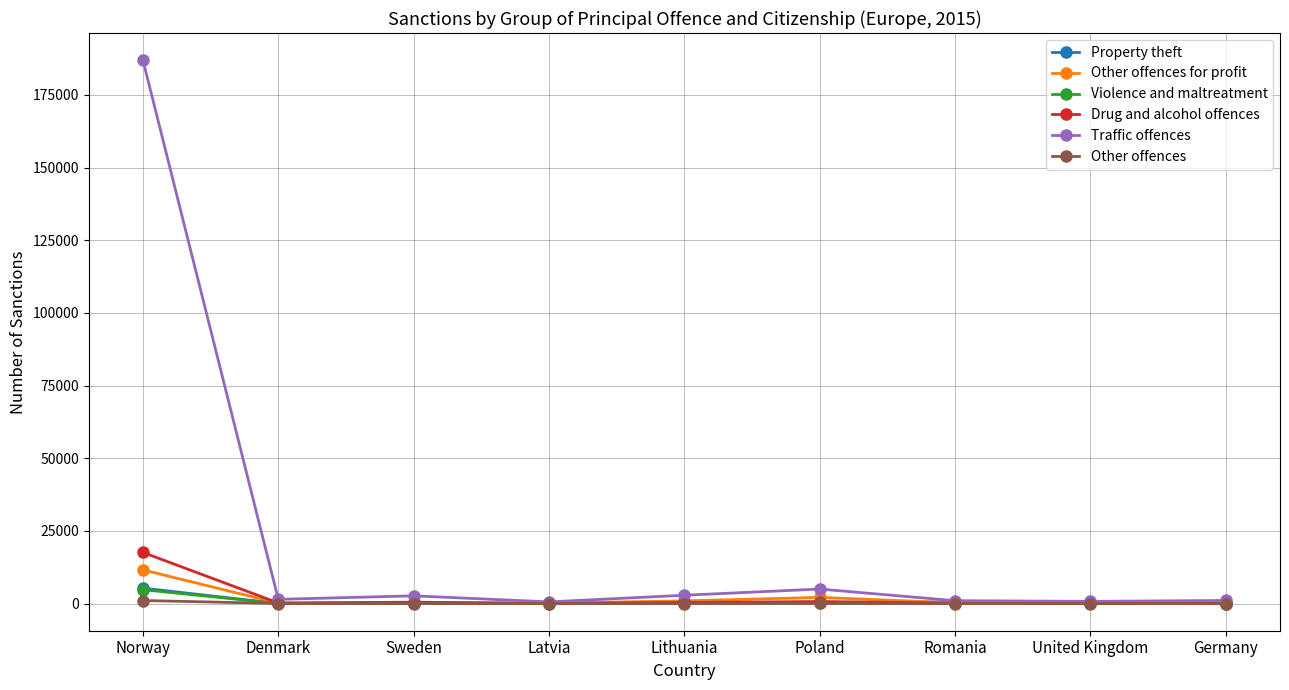

Which series has the largest total across all categories?

Traffic offences